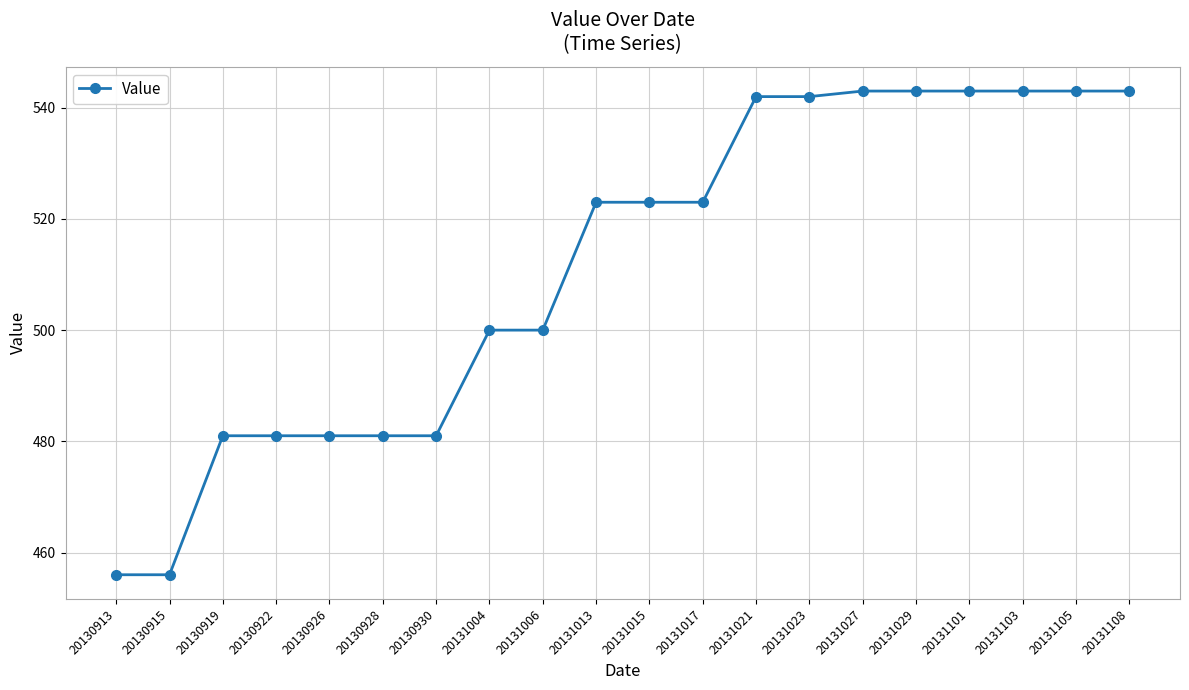

What is the difference between the maximum and minimum values?

87